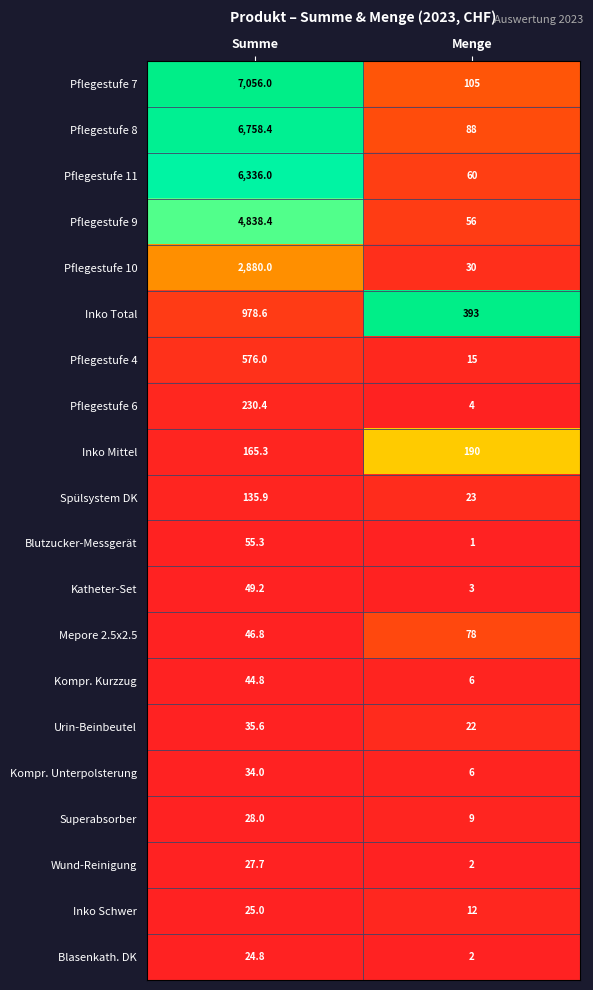

List the series in order of their peak value, highest first.

Pflegestufe 7, Pflegestufe 8, Pflegestufe 11, Pflegestufe 9, Pflegestufe 10, Inko Total, Pflegestufe 4, Pflegestufe 6, Inko Mittel, Spülsystem DK, Mepore 2.5x2.5, Blutzucker-Messgerät, Katheter-Set, Kompr. Kurzzug, Urin-Beinbeutel, Kompr. Unterpolsterung, Superabsorber, Wund-Reinigung, Inko Schwer, Blasenkath. DK